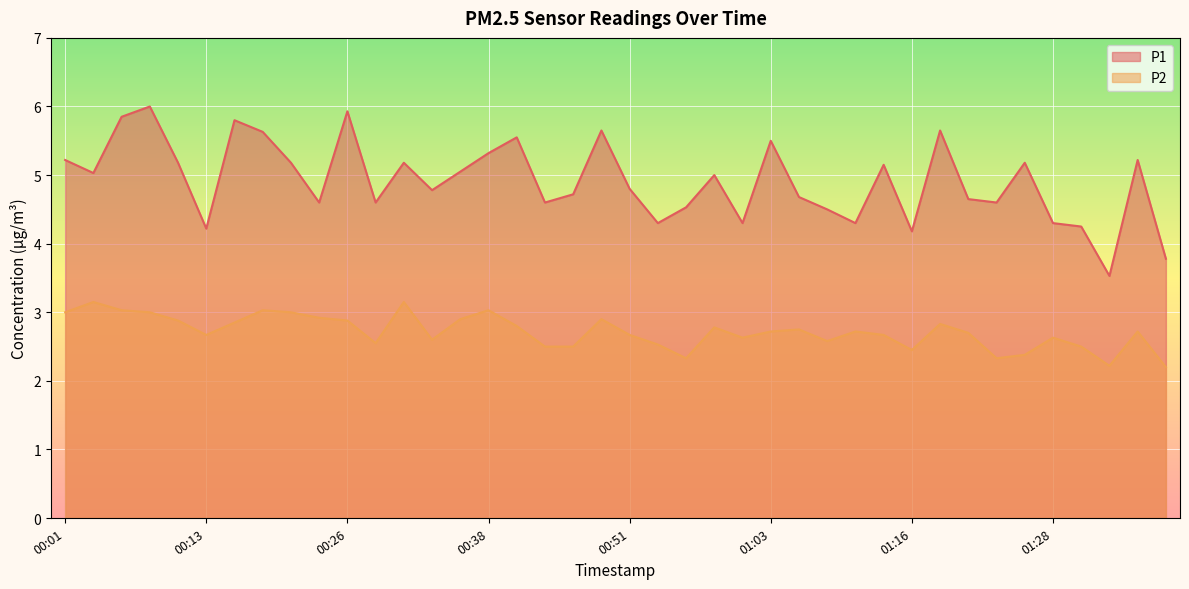

What is the difference between the maximum and minimum values in the P2 series?

0.9